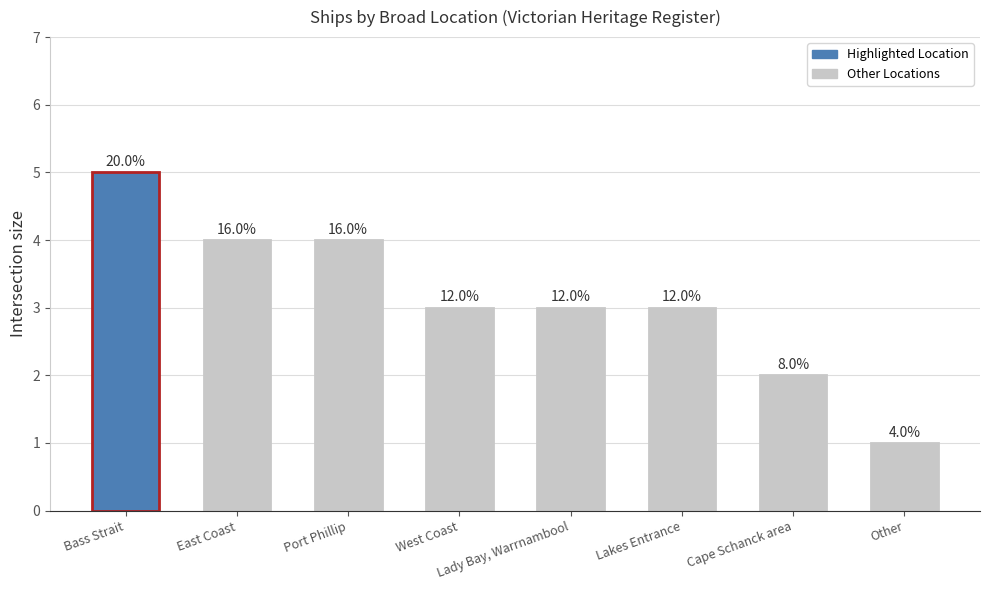

What is the approximate value at Lakes Entrance?

3